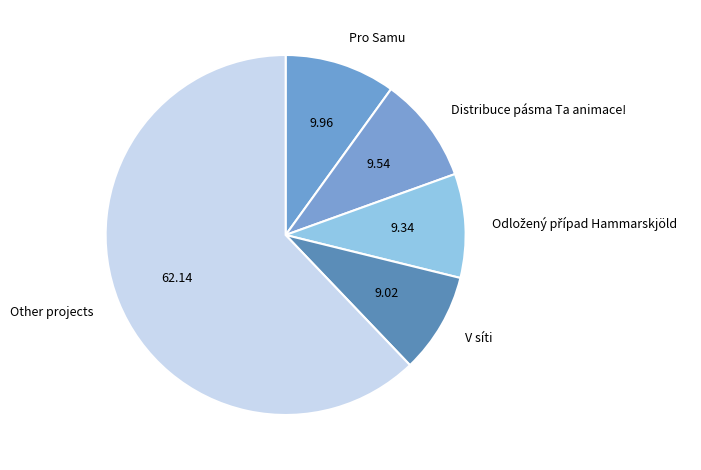

Which slice is the largest?

Other projects